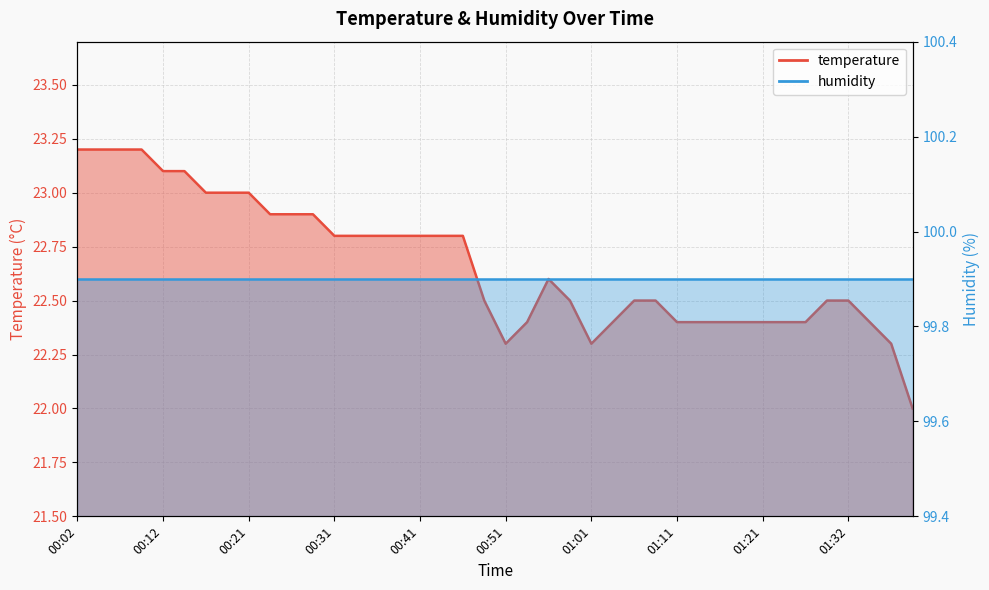

What is the label of the 19th point from the right?

00:53